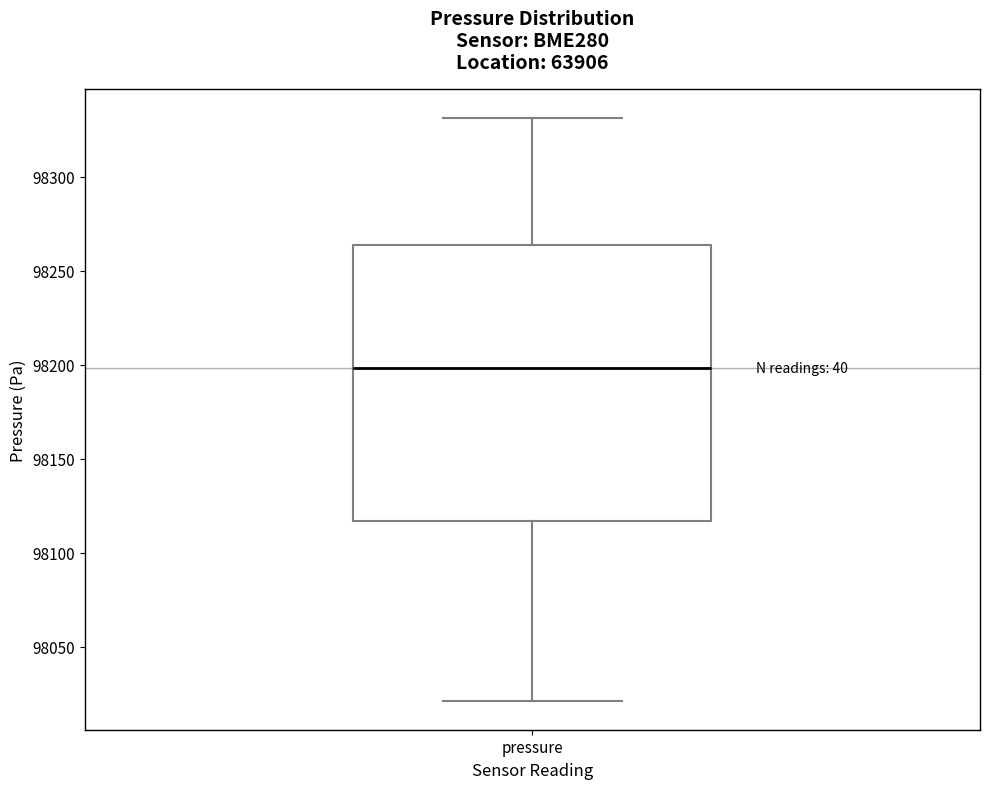

Where does the lower whisker of the box for pressure end on the y-axis? The values are not printed on the chart, so give them approximately, as read against the axis.

98020